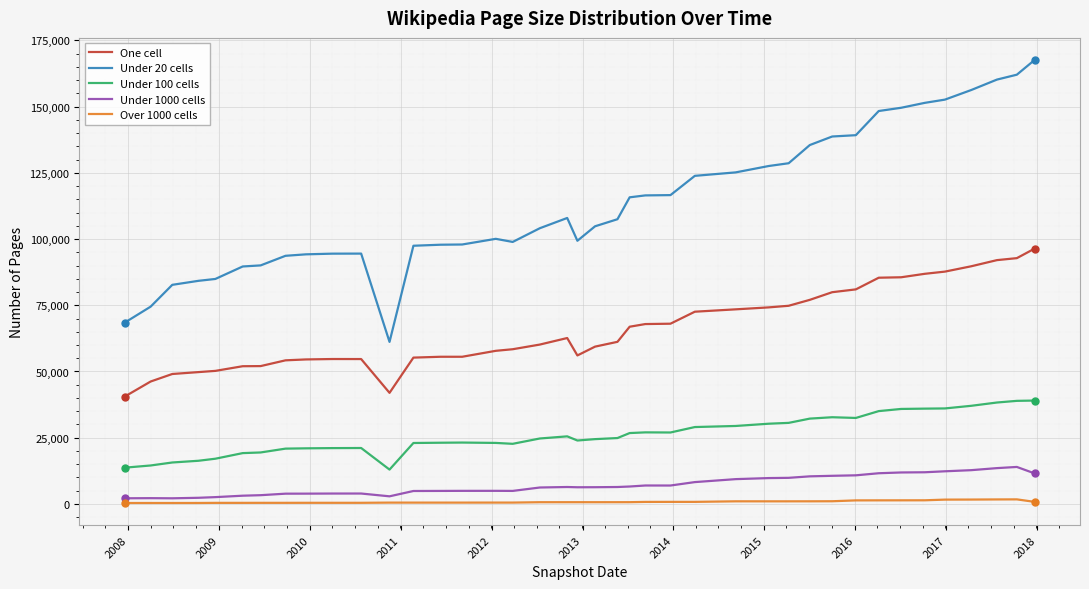

Which series has the widest spread of values?

Under 20 cells